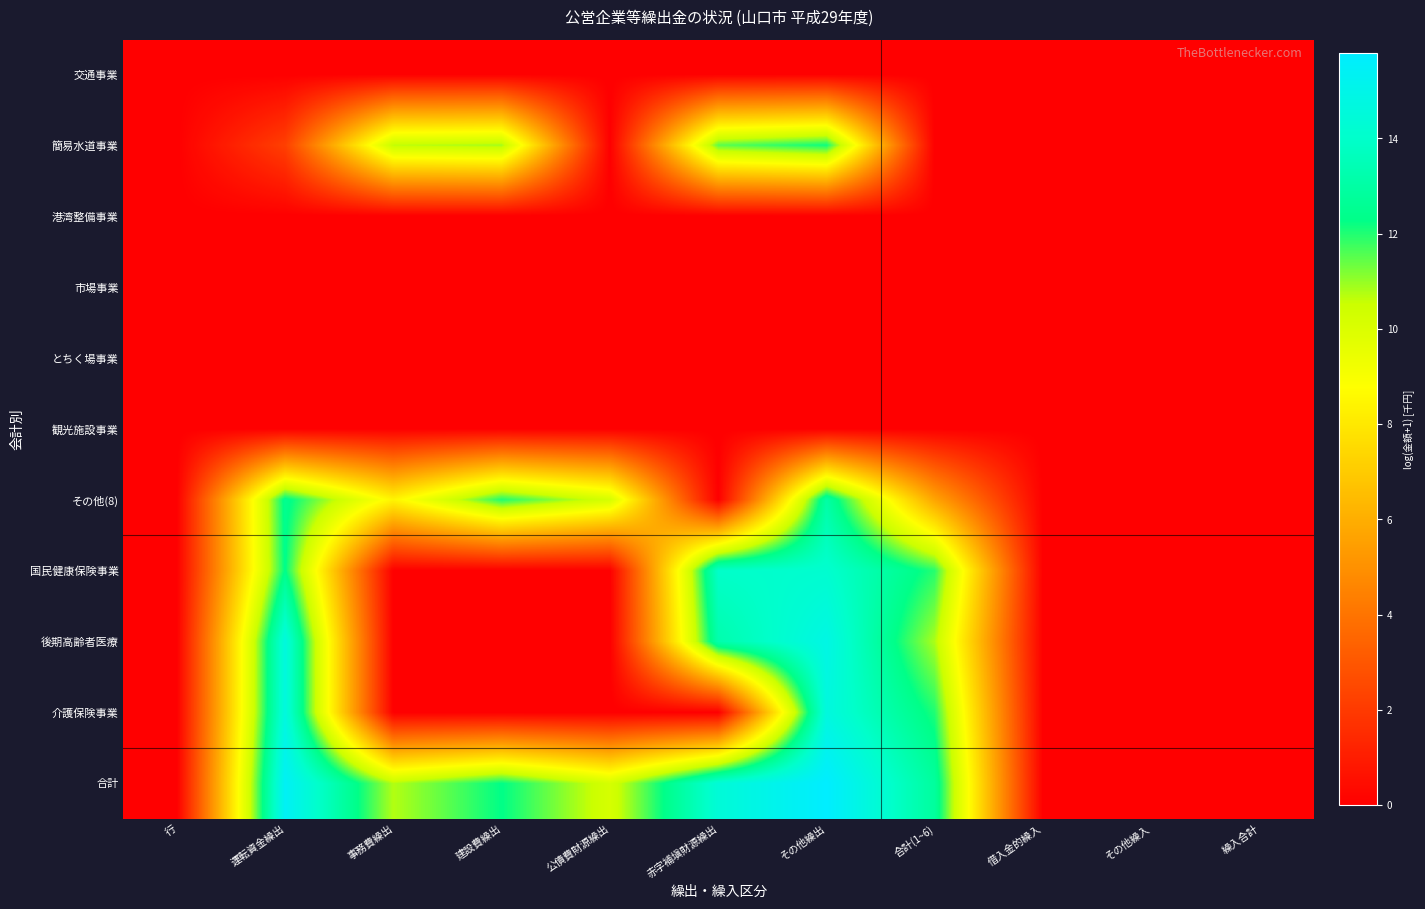

Count the number of categories in the chart.

11